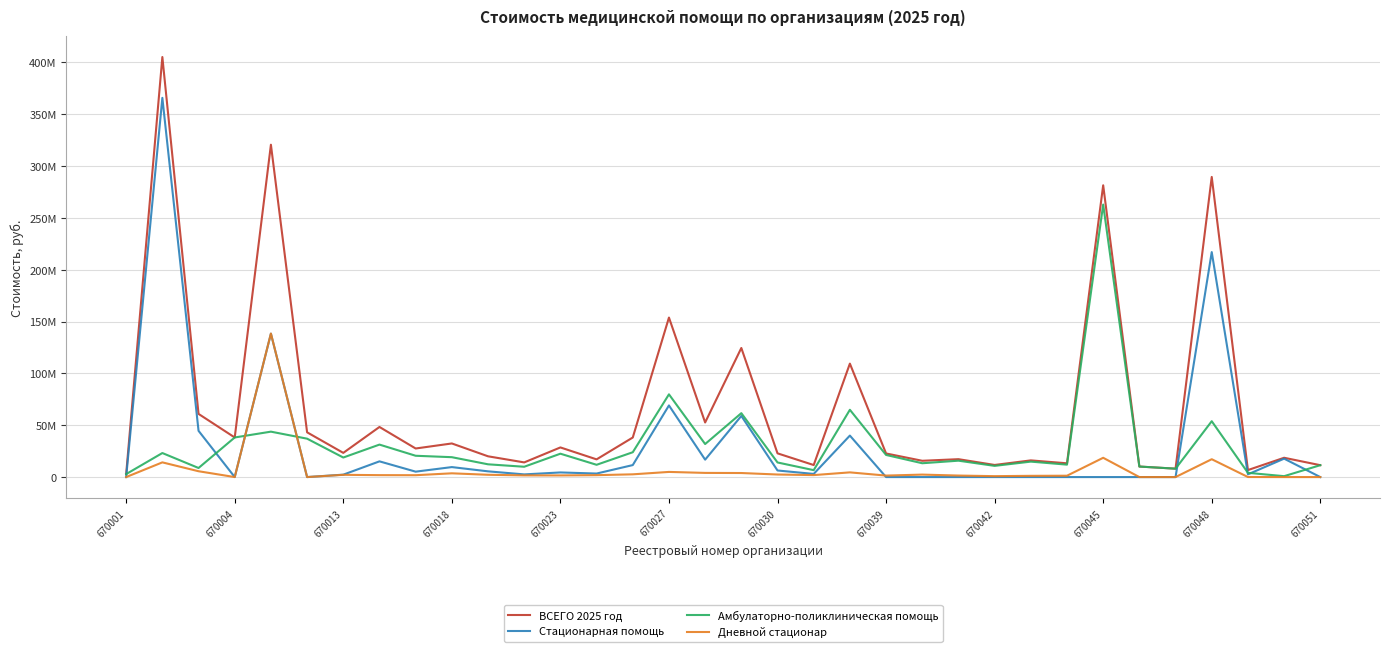

Does the chart have visible grid lines?

Yes